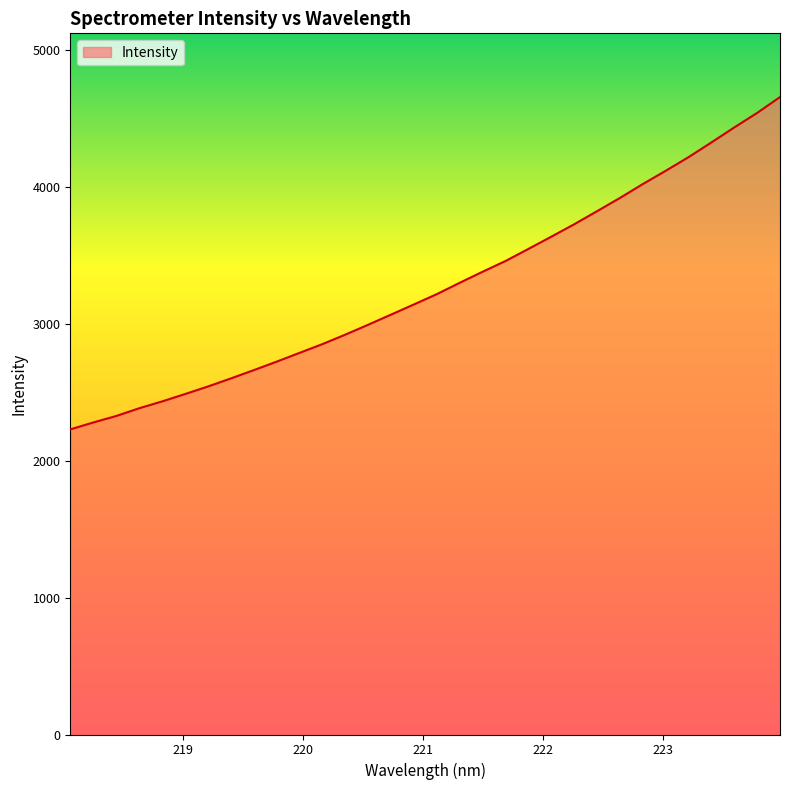

Rank the categories by value from lowest to highest.

218.0596, 218.2508, 218.442, 218.6332, 218.8244, 219.0156, 219.2067, 219.3979, 219.589, 219.7801, 219.9712, 220.1623, 220.3533, 220.5444, 220.7354, 220.9264, 221.1174, 221.3083, 221.4993, 221.6902, 221.8812, 222.0721, 222.263, 222.4538, 222.6447, 222.8355, 223.0264, 223.2172, 223.408, 223.5987, 223.7895, 223.9802